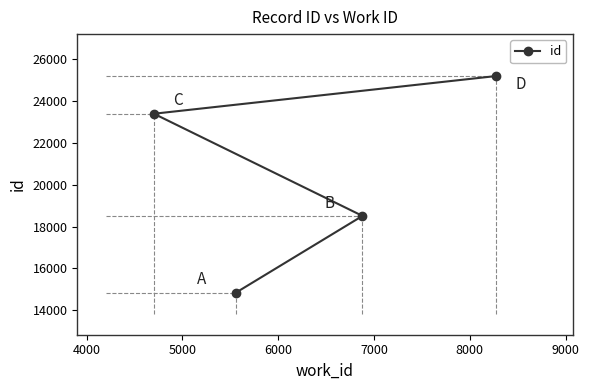

What is the difference between the maximum and minimum values?

10331